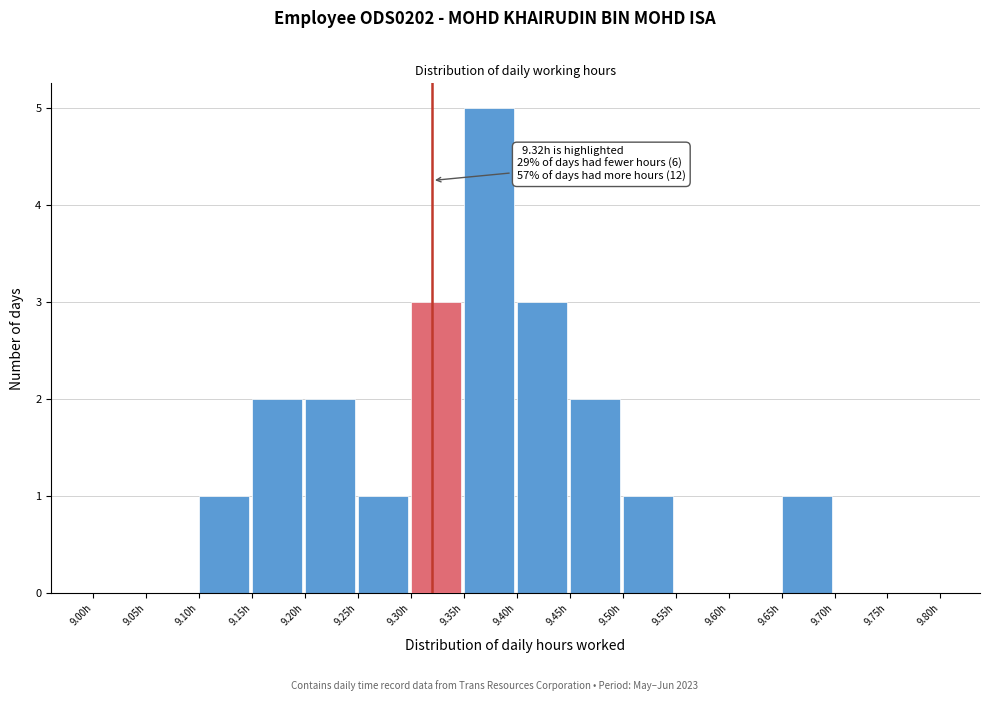

Which range on the x-axis has the tallest bar?

9.35 to 9.40